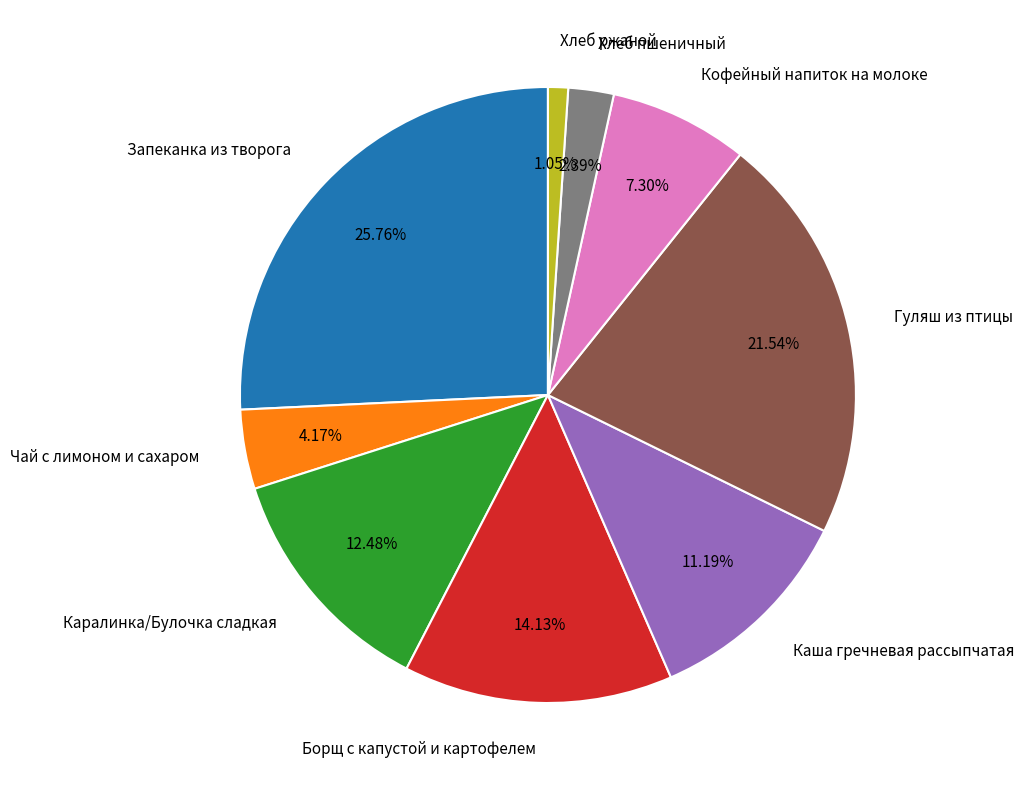

Which category has the biggest portion of the pie?

Запеканка из творога